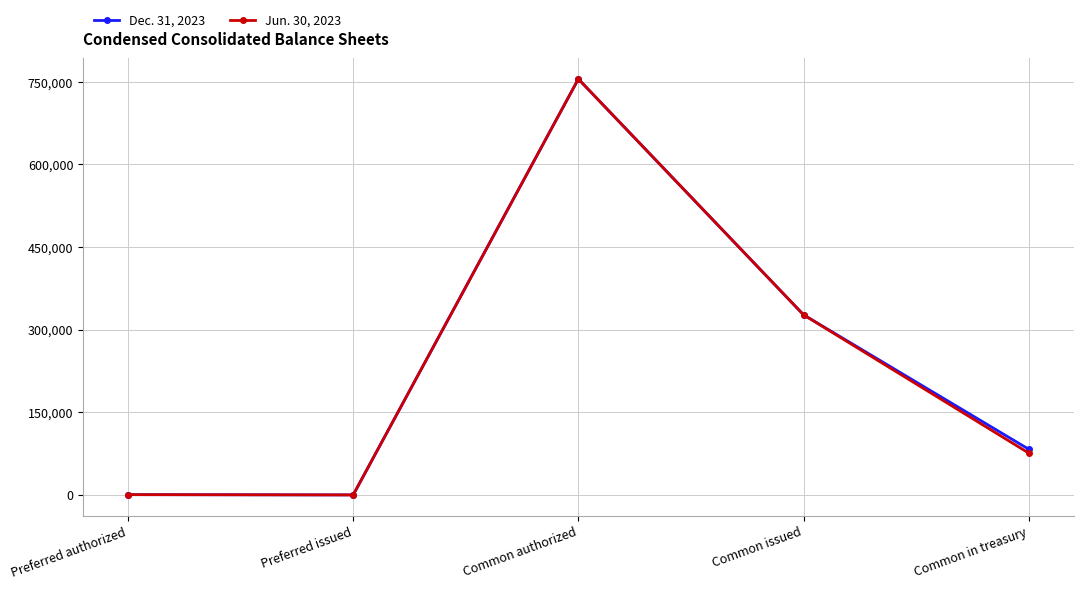

At which category is the sum across all series the highest?

Common authorized